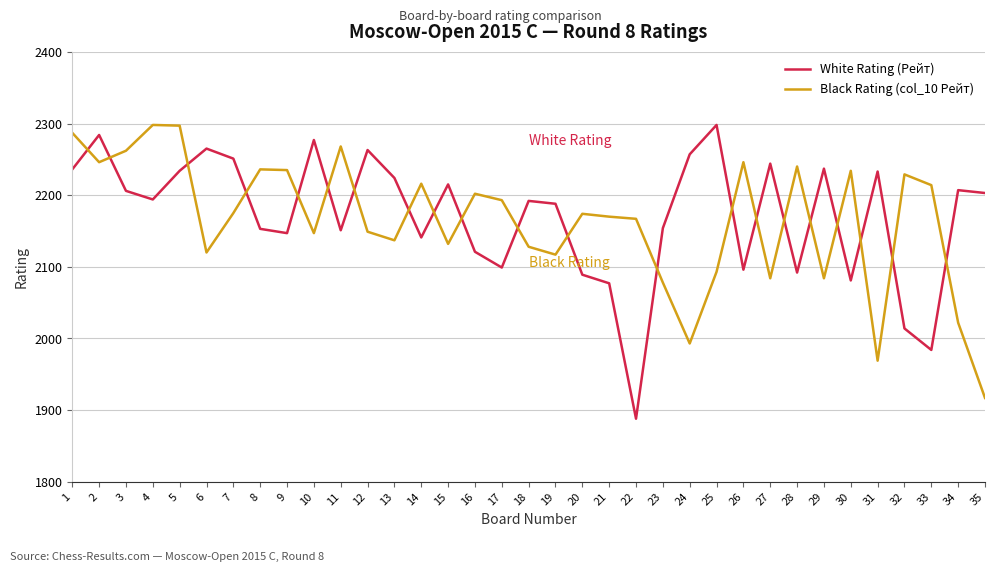

At 30, list the series in order from largest to smallest.

Black Rating (col_10 Рейт), White Rating (Рейт)